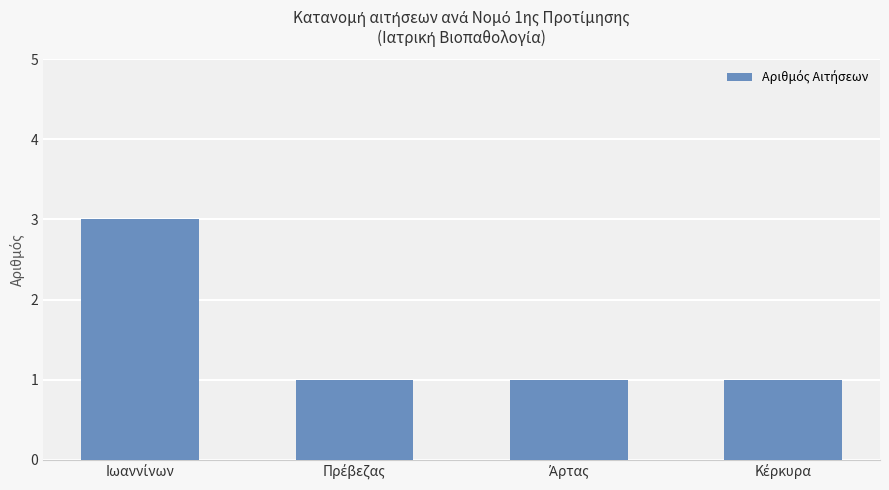

What is the greatest value displayed?

3